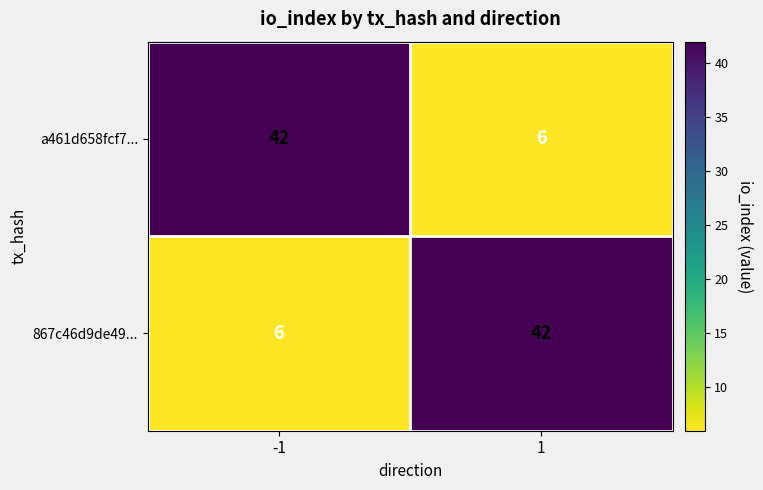

What is the greatest value displayed?

42